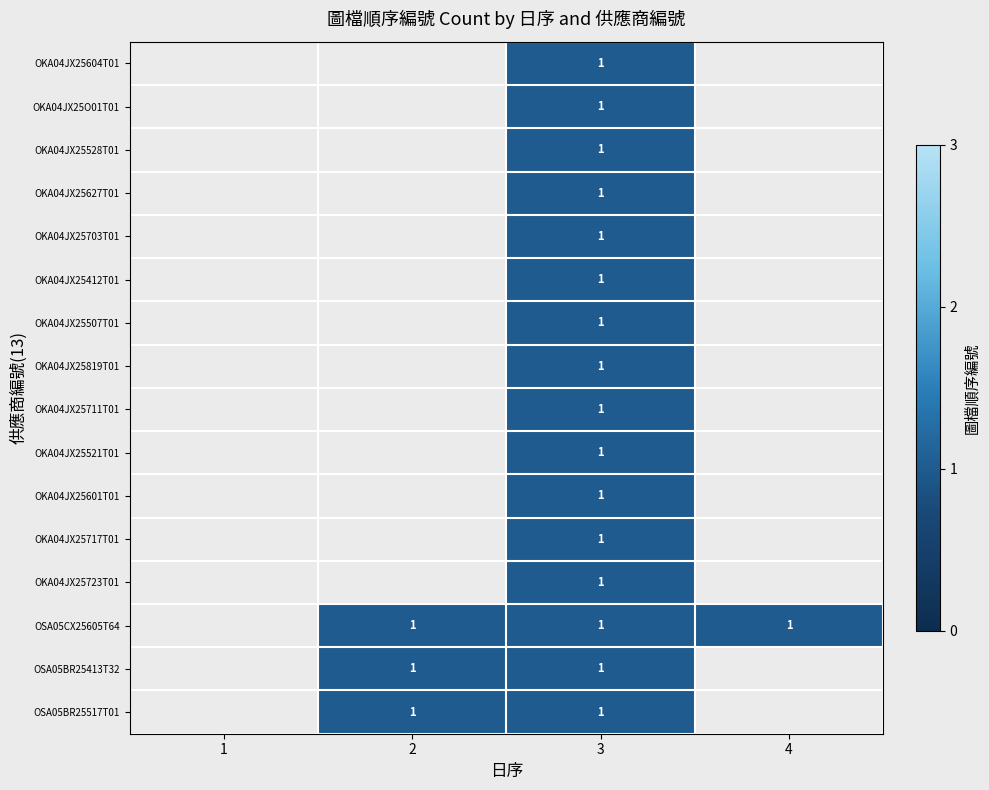

Between 2 and 4, which is larger?

4